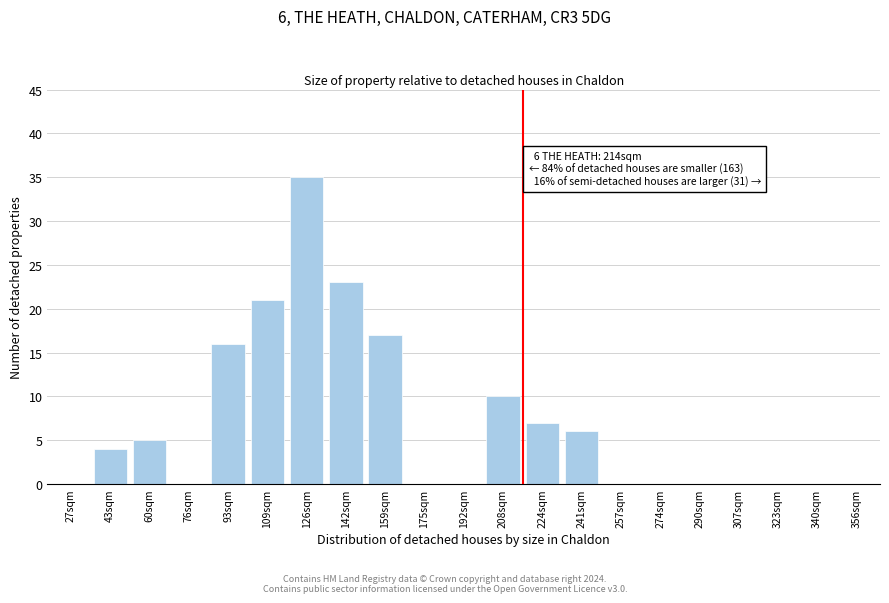

Reading left to right, list all the values displayed in this chart.

27sqm=0	43sqm=4	60sqm=5	76sqm=0	93sqm=16	109sqm=21	126sqm=35	142sqm=23	159sqm=17	175sqm=0	192sqm=0	208sqm=10	224sqm=7	241sqm=6	257sqm=0	274sqm=0	290sqm=0	307sqm=0	323sqm=0	340sqm=0	356sqm=0